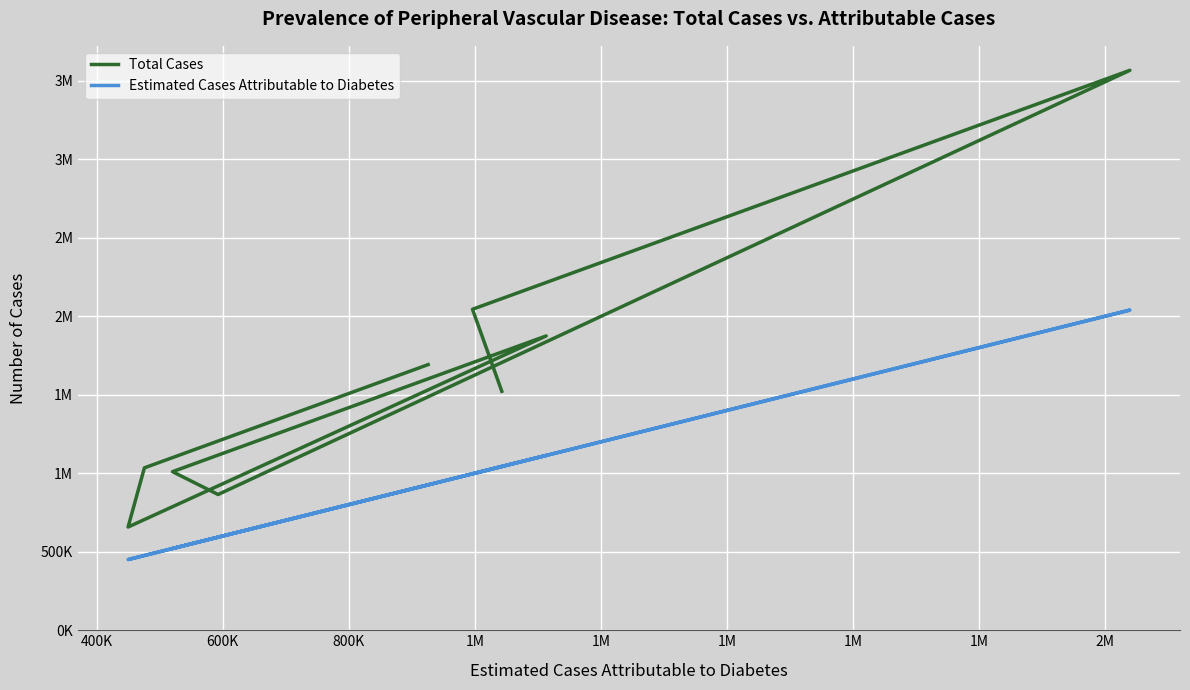

Reading left to right, transcribe all the data shown in this chart.

Total Cases: 1521877	2044079	3565956	864481	1009850	1874331	657396	1034229	1691625
Estimated Cases Attributable to Diabetes: 1042790	996330	2039120	592760	520450	1113210	450030	475880	925910